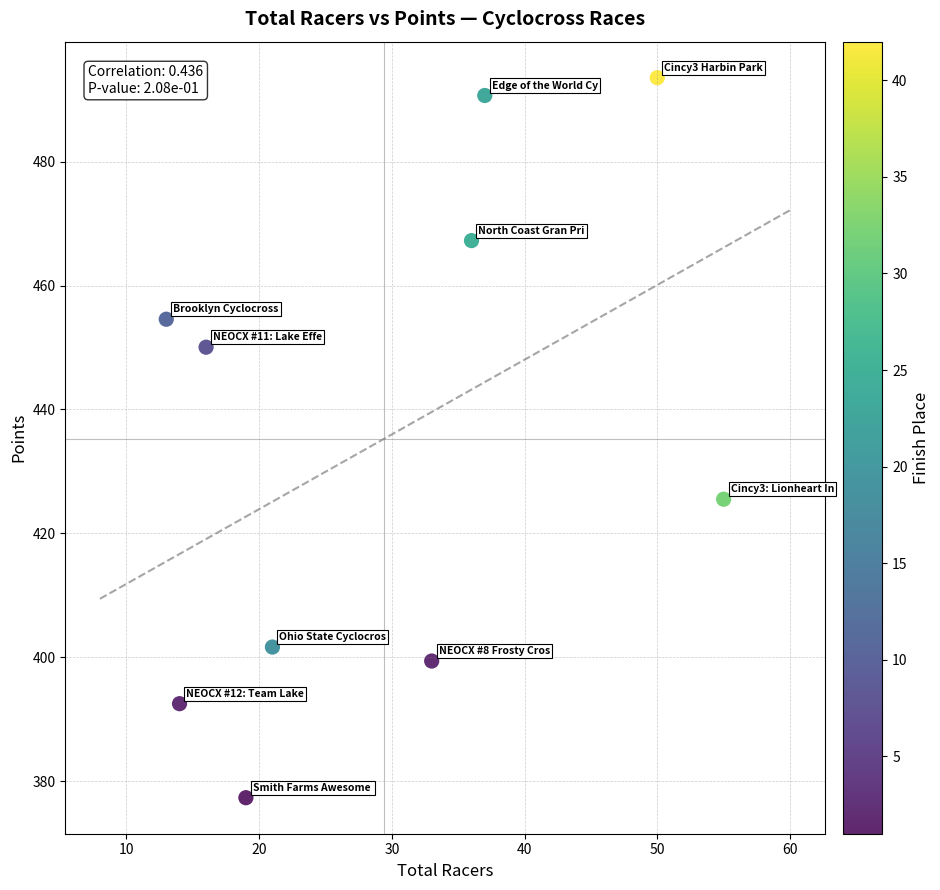

What is the average Y value?

435.2